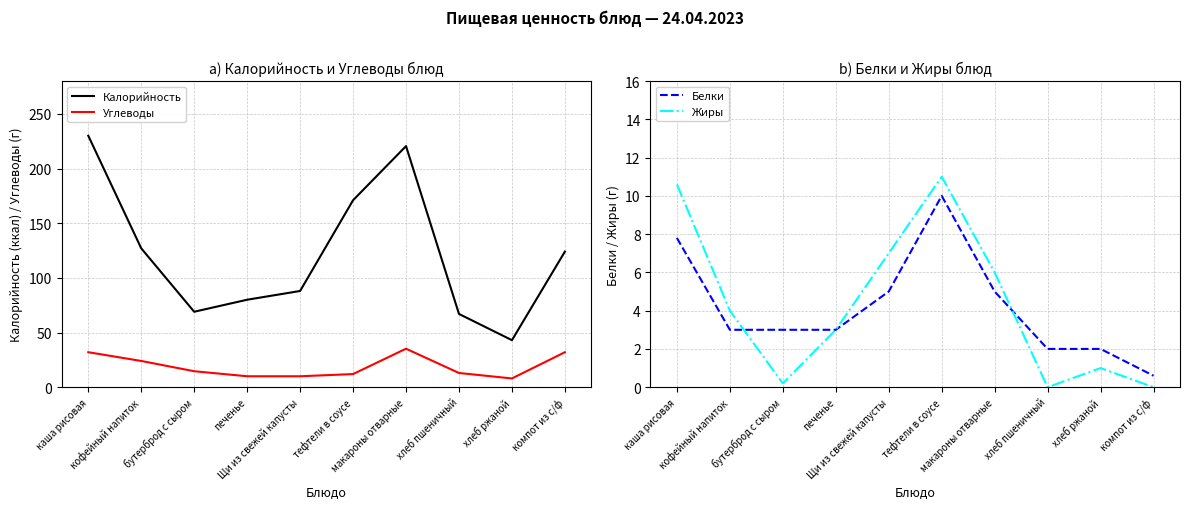

List the series in order of their peak value, lowest first.

Белки, Жиры, Углеводы, Калорийность